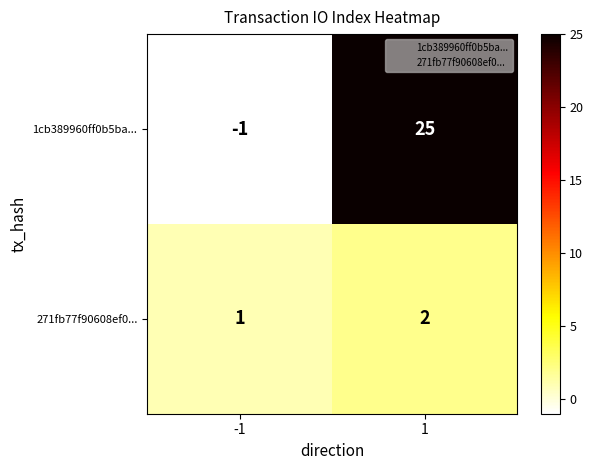

The 1cb389960ff0b5ba... series shows -1 at -1. True or false?

True